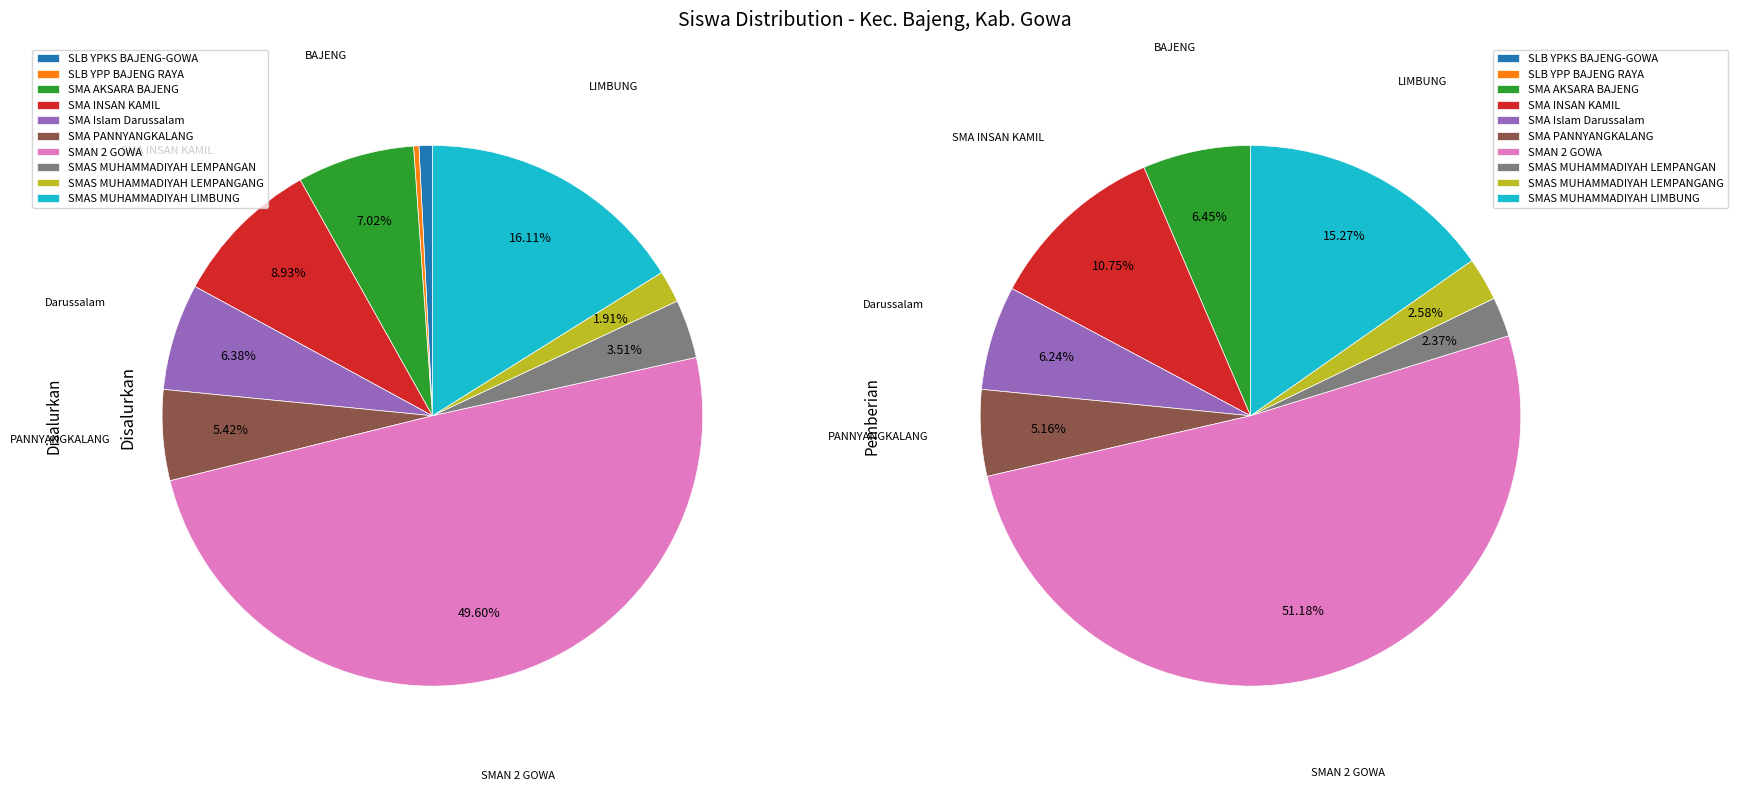

What percentage is the SMAS MUHAMMADIYAH LEMPANGAN slice, to the nearest percent?

4%